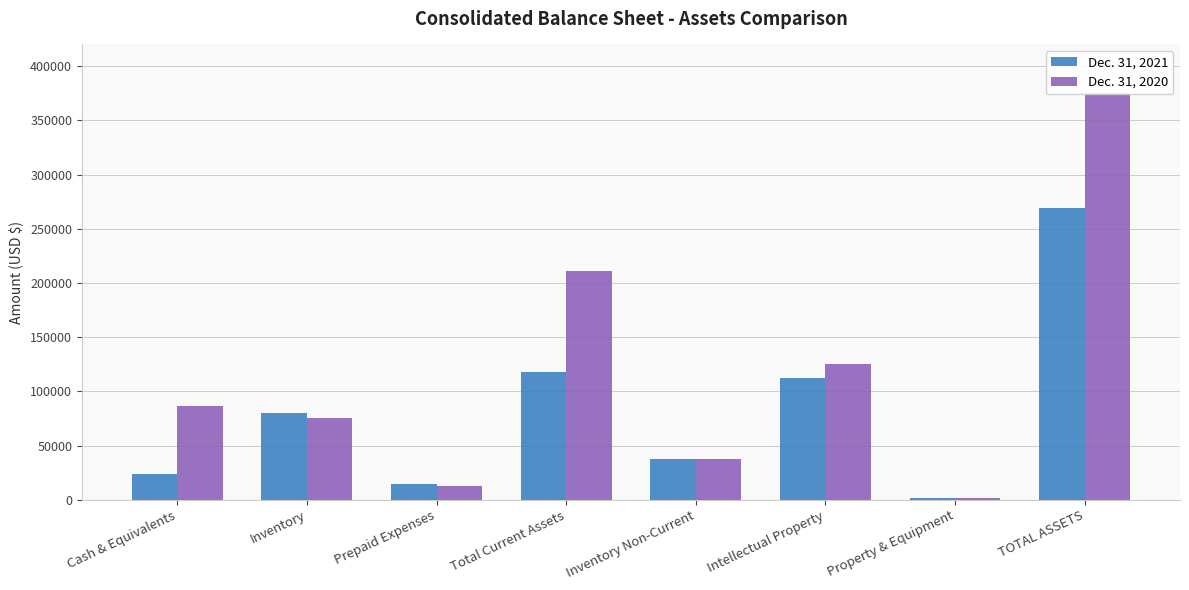

Is it true that Dec. 31, 2021 equals 118043 at Total Current Assets?

True